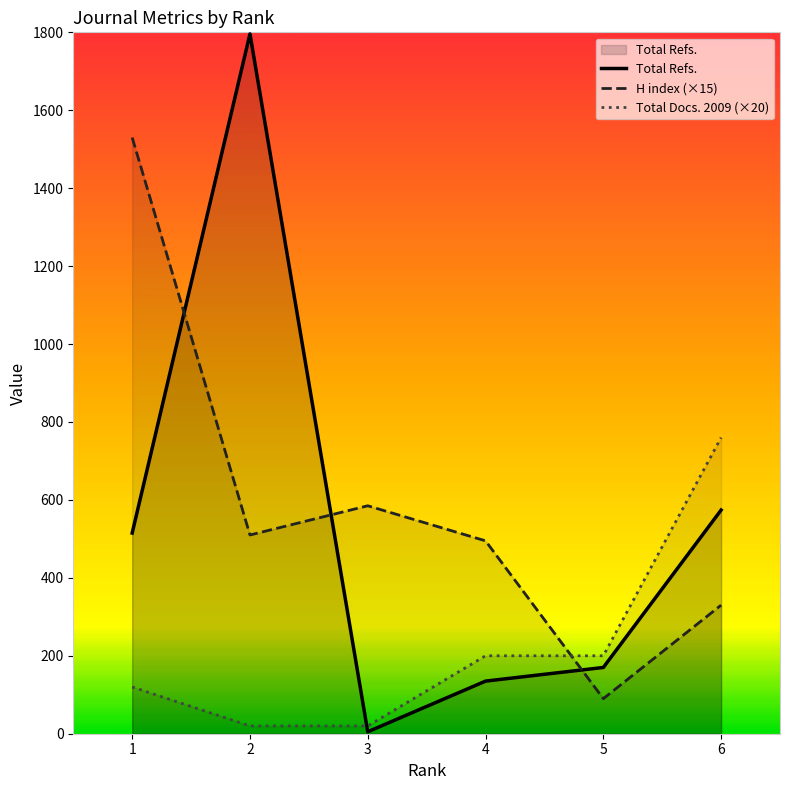

At which label does H index reach its peak?

1